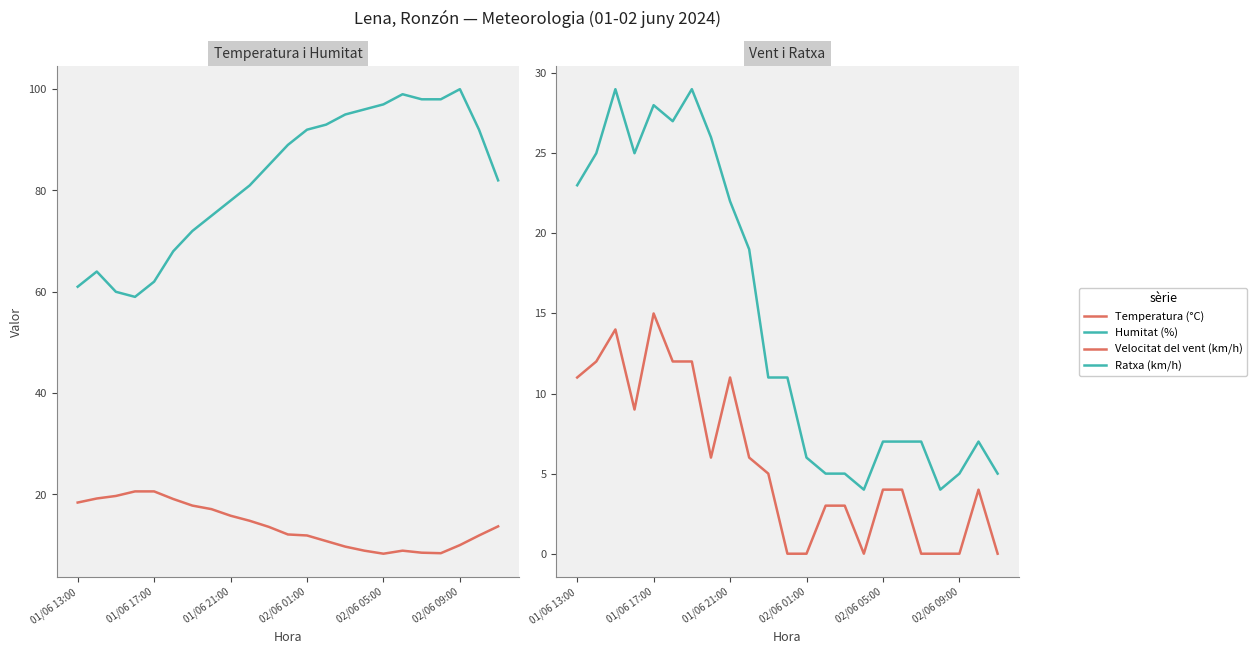

At 22, list the series in order from largest to smallest.

Humitat (%), Temperatura (°C), Ratxa (km/h), Velocitat del vent (km/h)